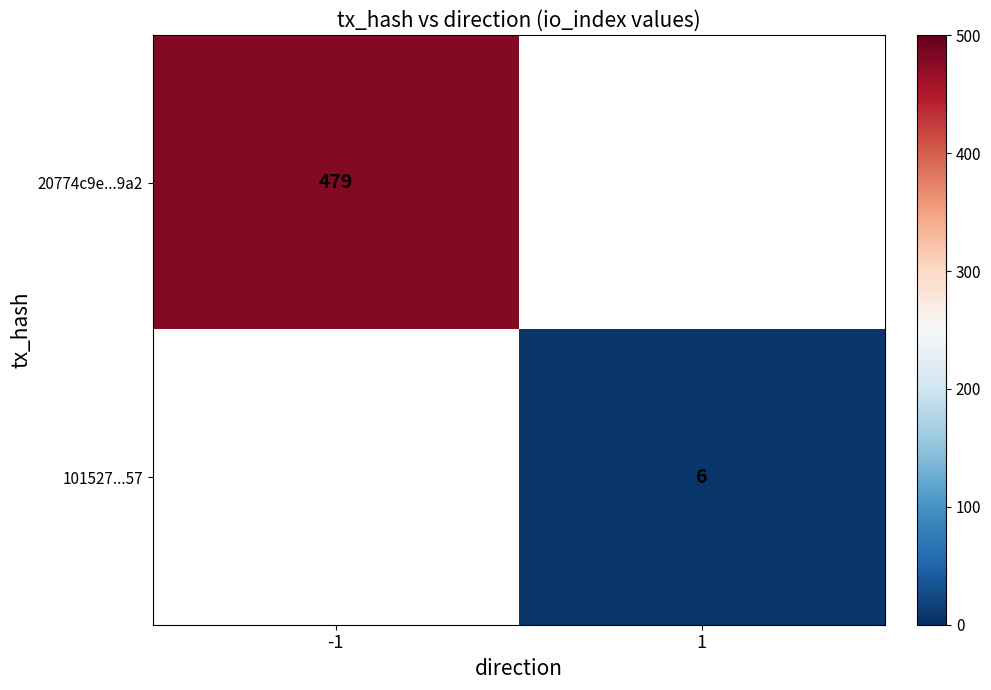

True or false: 20774c9e...9a2 has a value of 259 at -1.

False